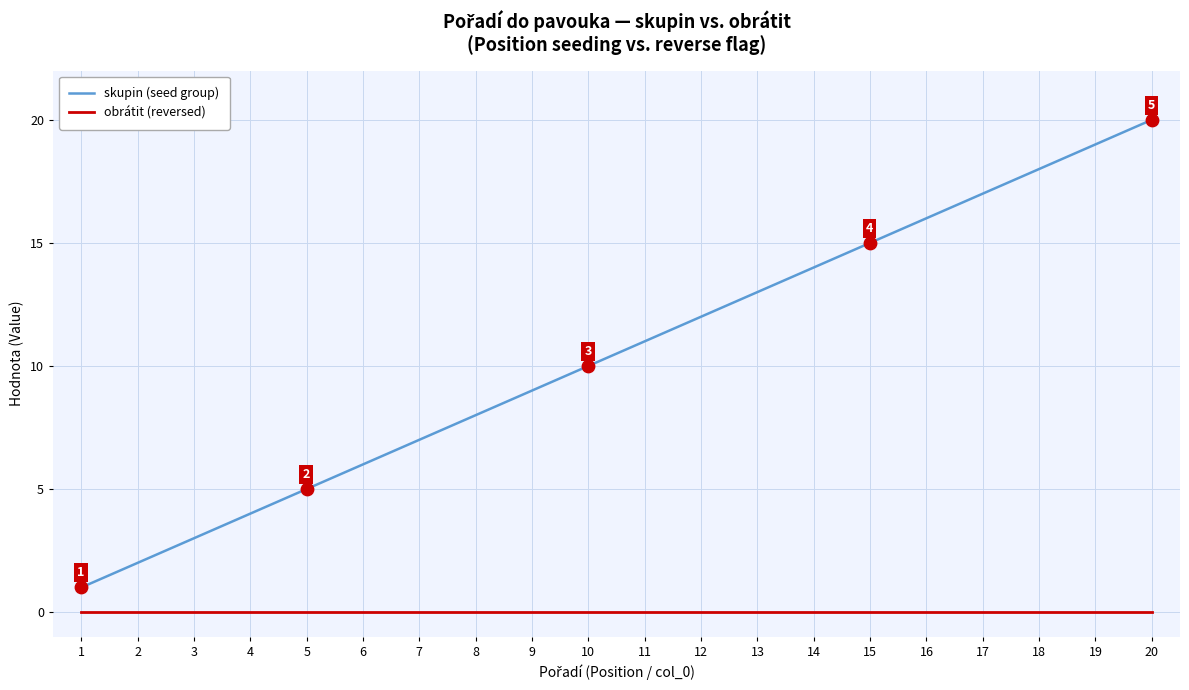

At which category is the sum across all series the highest?

20